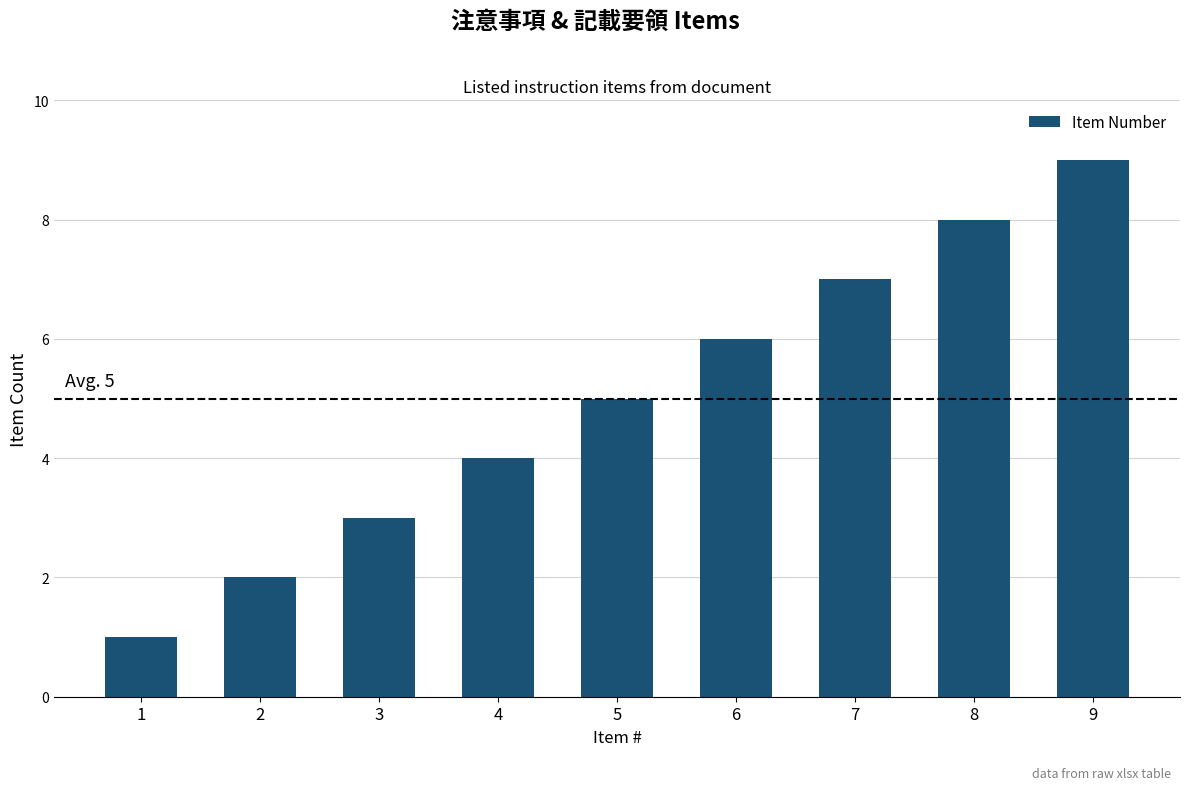

What is the change in value from 1 to 2?

+1